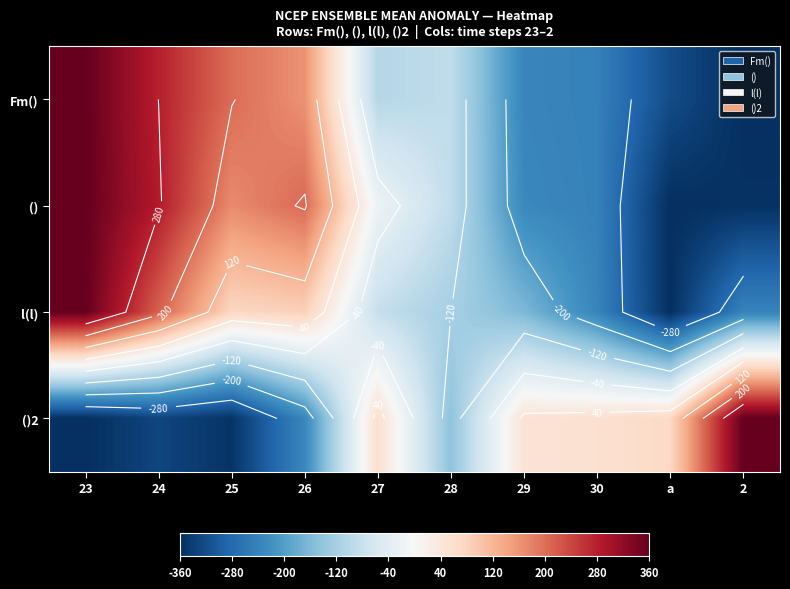

Which label corresponds to the smallest value in the chart?

2